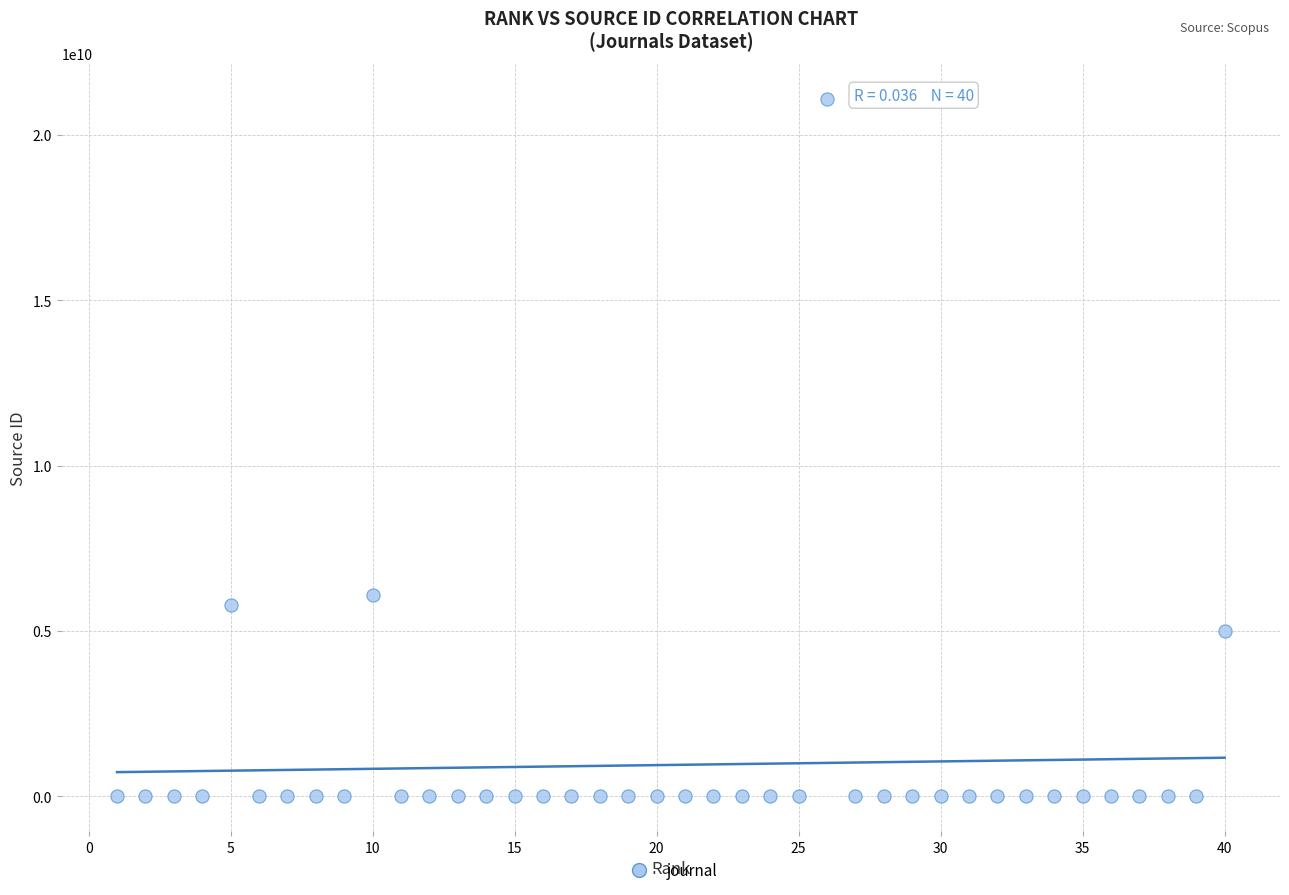

What is the range of X values (max minus min)?

39